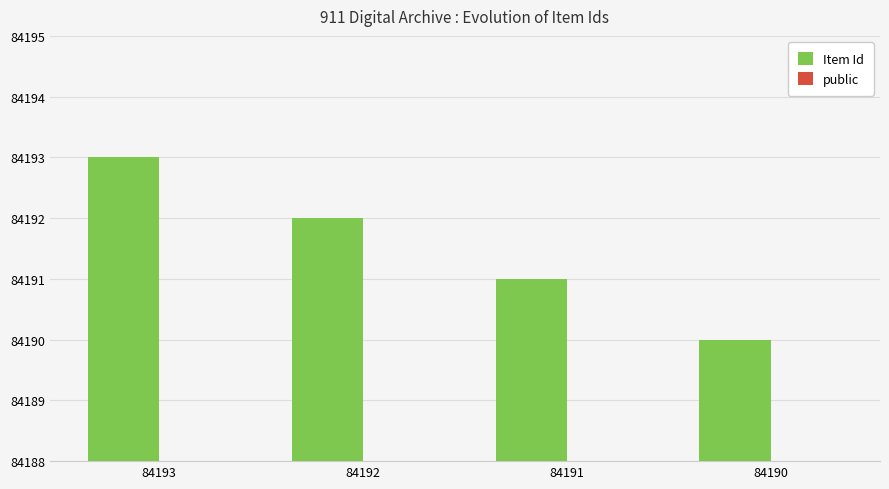

Rank the series by their average value, from highest to lowest.

Item Id, public